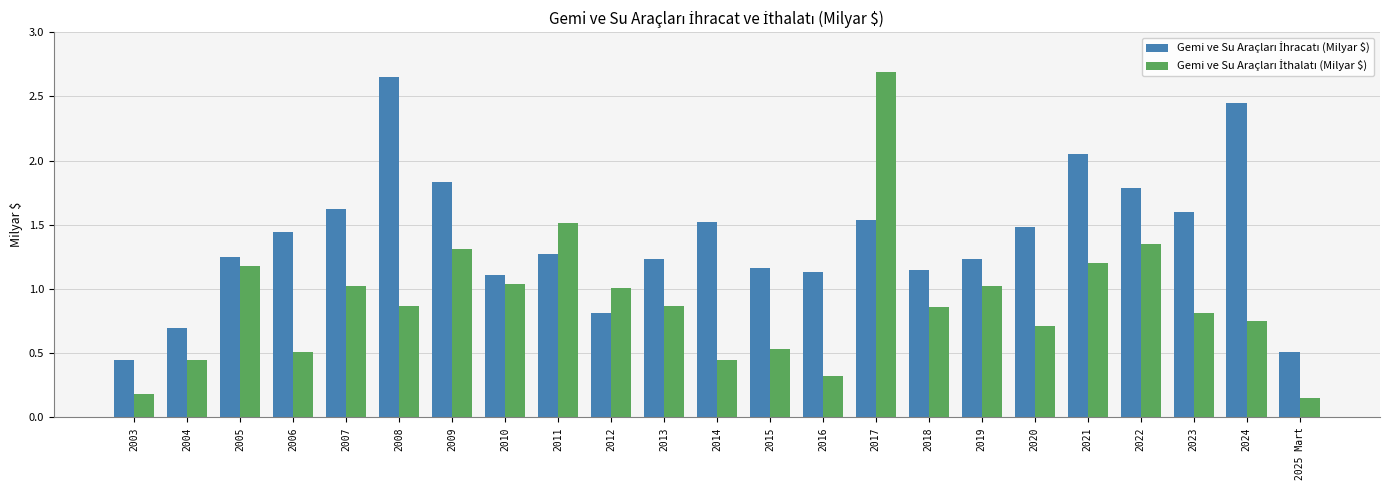

How many data points does each series have?

23